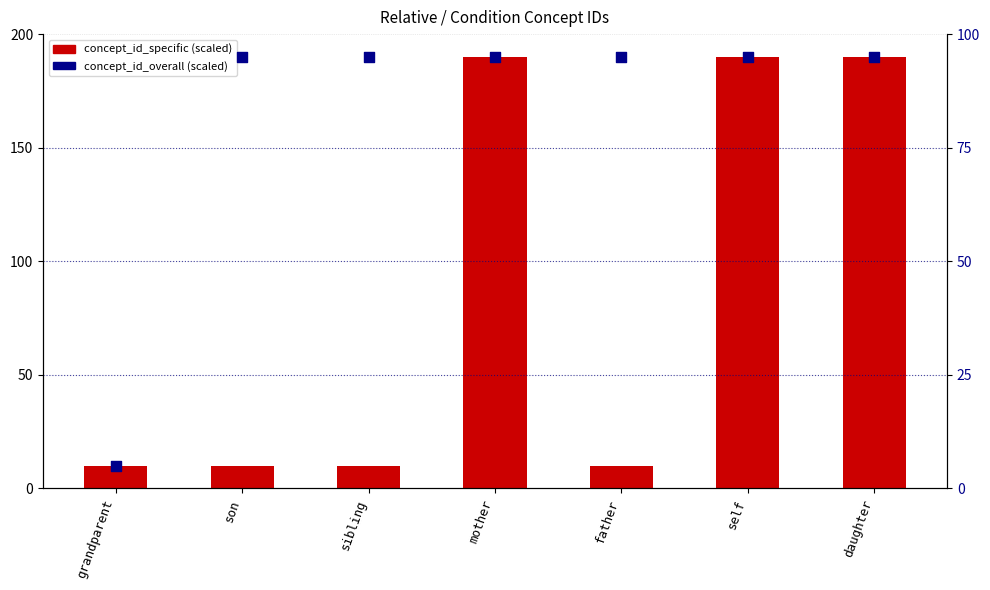

Is the value of concept_id_overall (scaled) at mother greater than the value of concept_id_specific (scaled) at father?

Yes